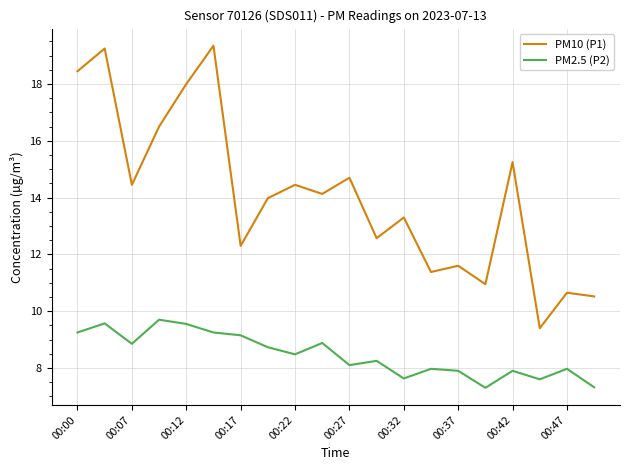

What is the maximum value shown in the chart?

19.4